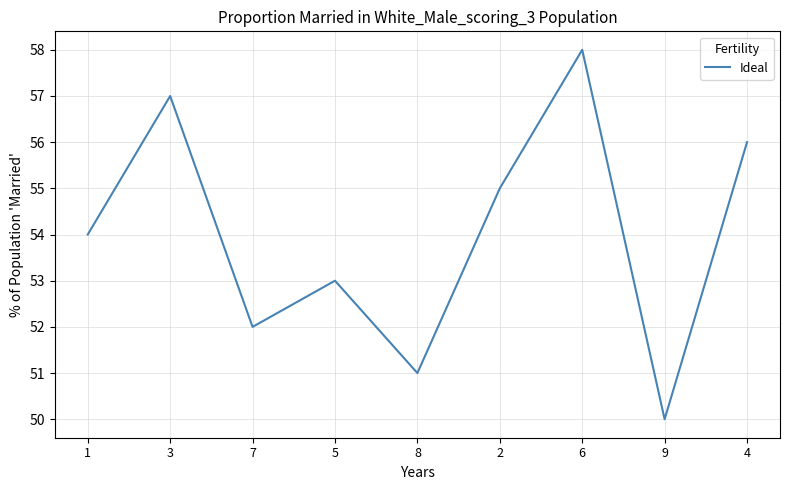

At which label is the value closest to 54?

1